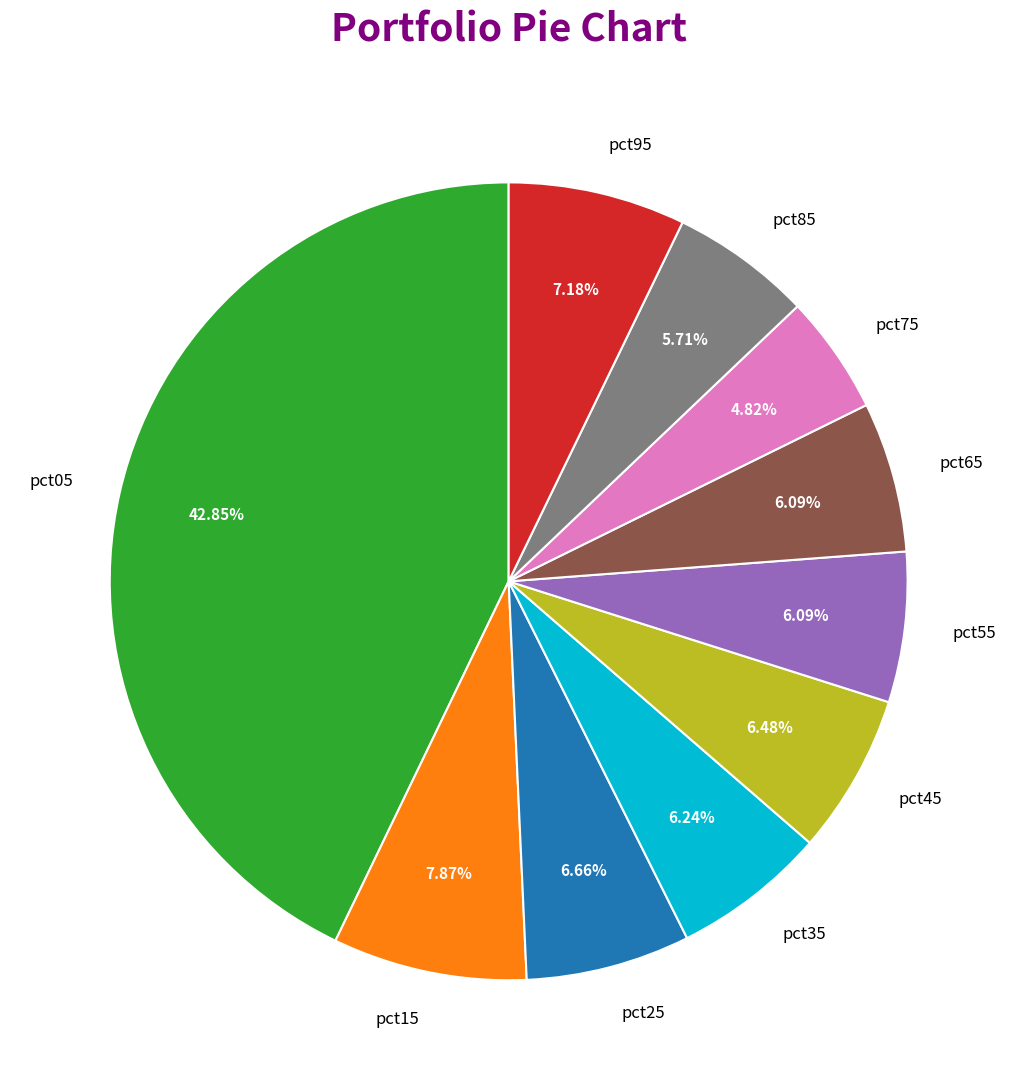

How many slices are in this pie chart?

10